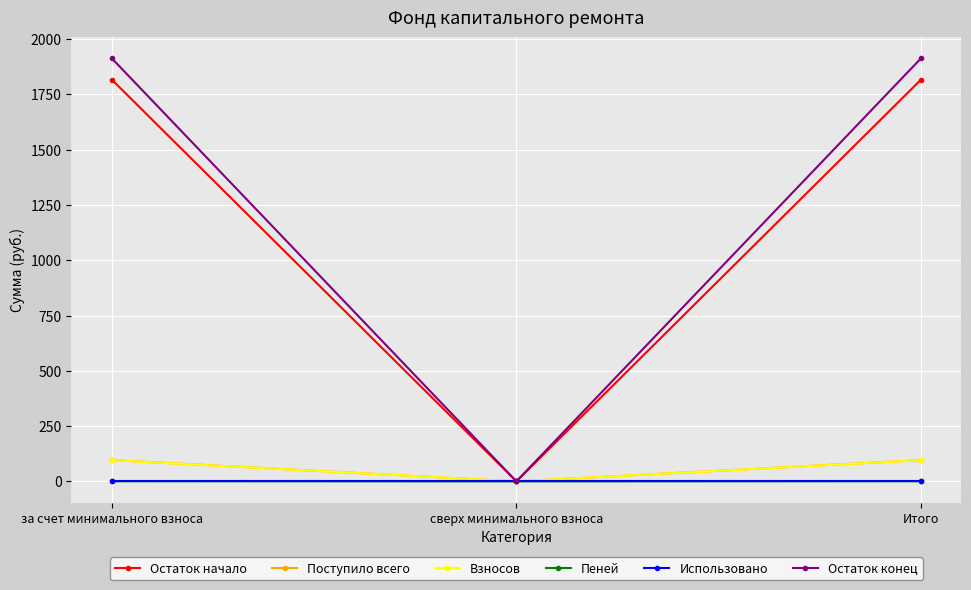

What is the label of the 1st point from the right?

Итого